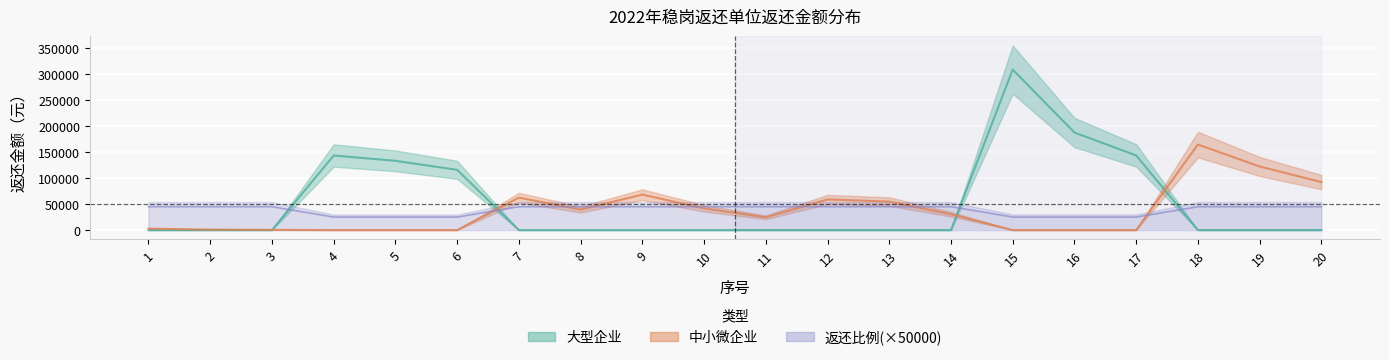

Between which two adjacent categories do 中小微企业 and 大型企业 first intersect?

3 and 4